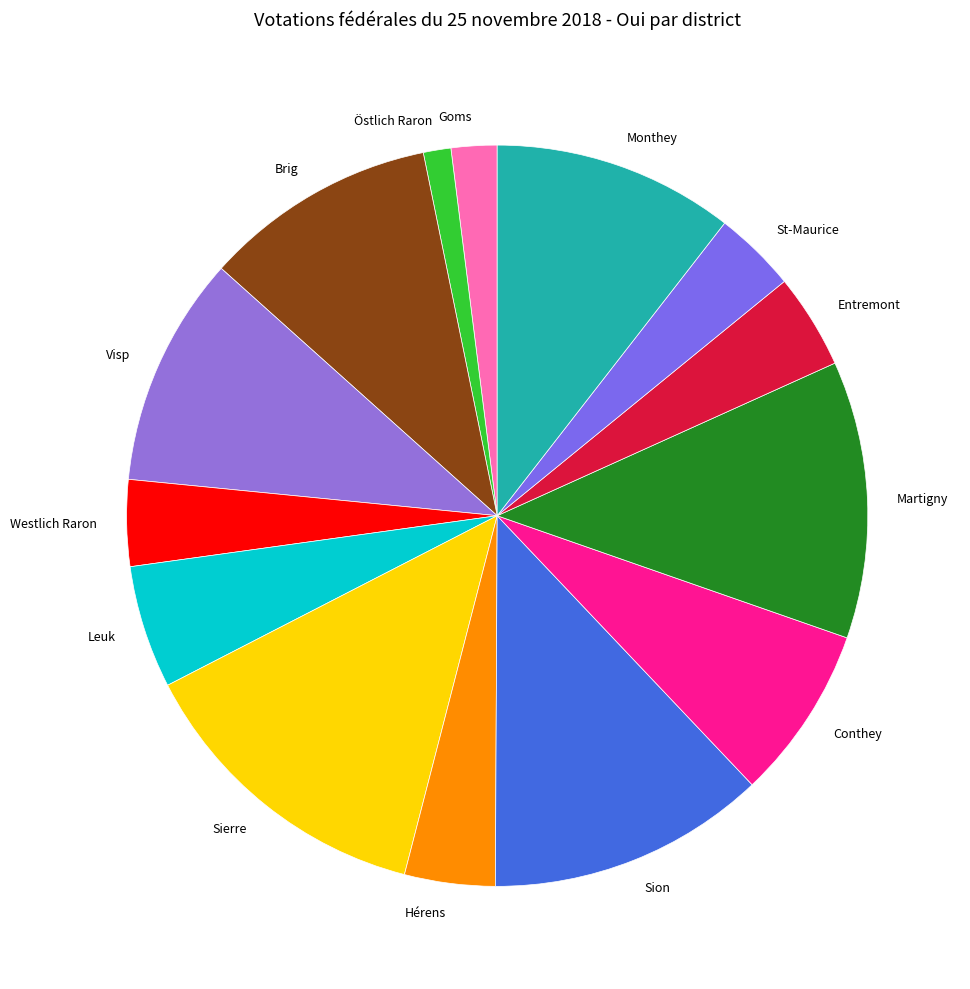

Does Monthey represent more than half of the total?

No